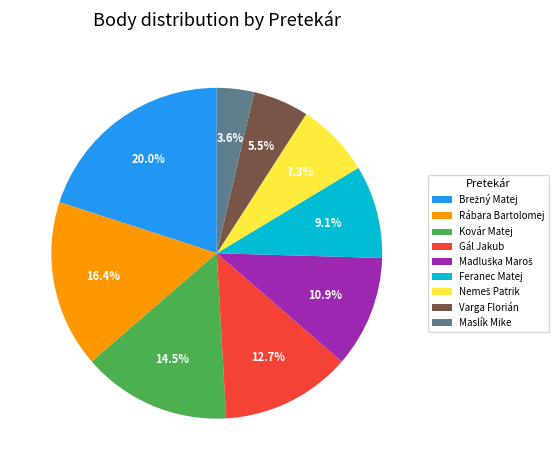

What percentage is NOT represented by Varga Florián?

94.5%